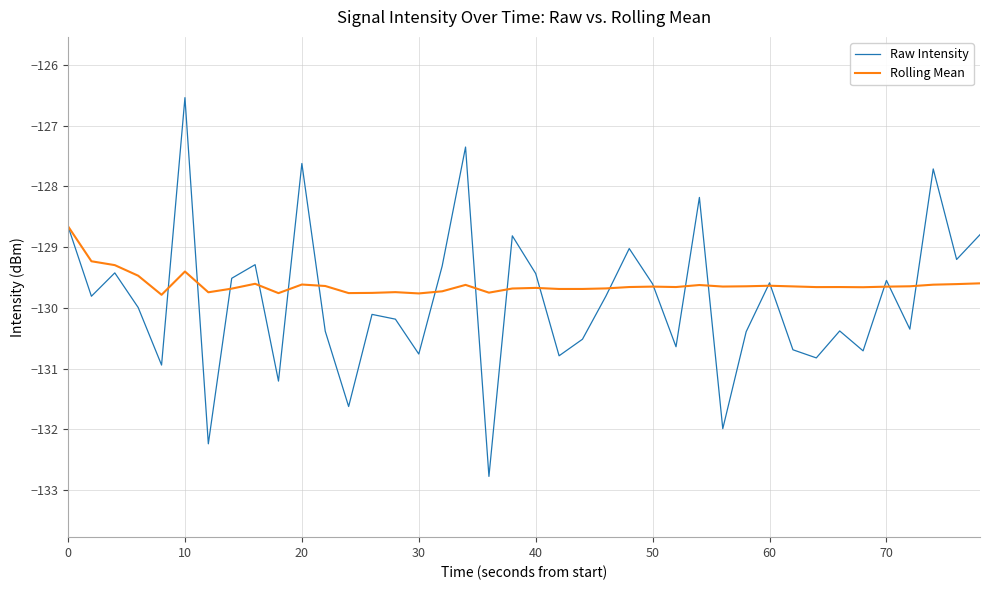

True or false: Raw Intensity and Rolling Mean cross at least once.

True